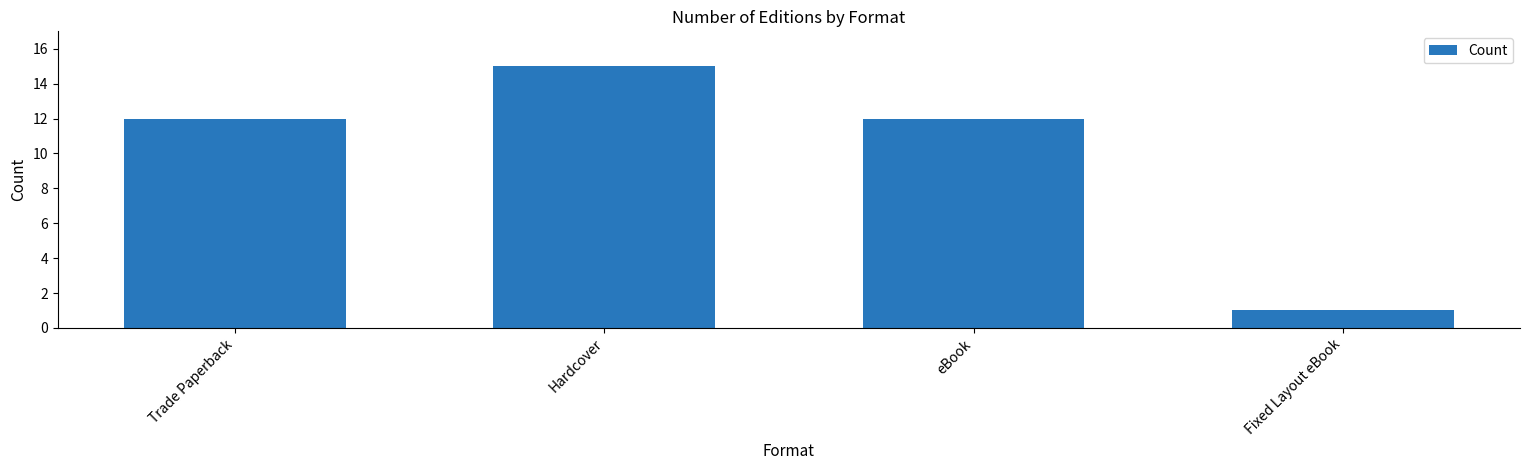

Which category has the lowest value across all series?

Fixed Layout eBook